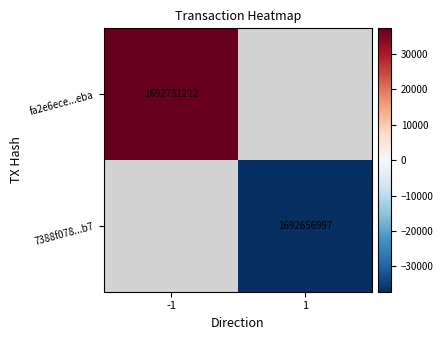

The value of fa2e6ece...eba at -1 is 1692731212.0. True or false?

True